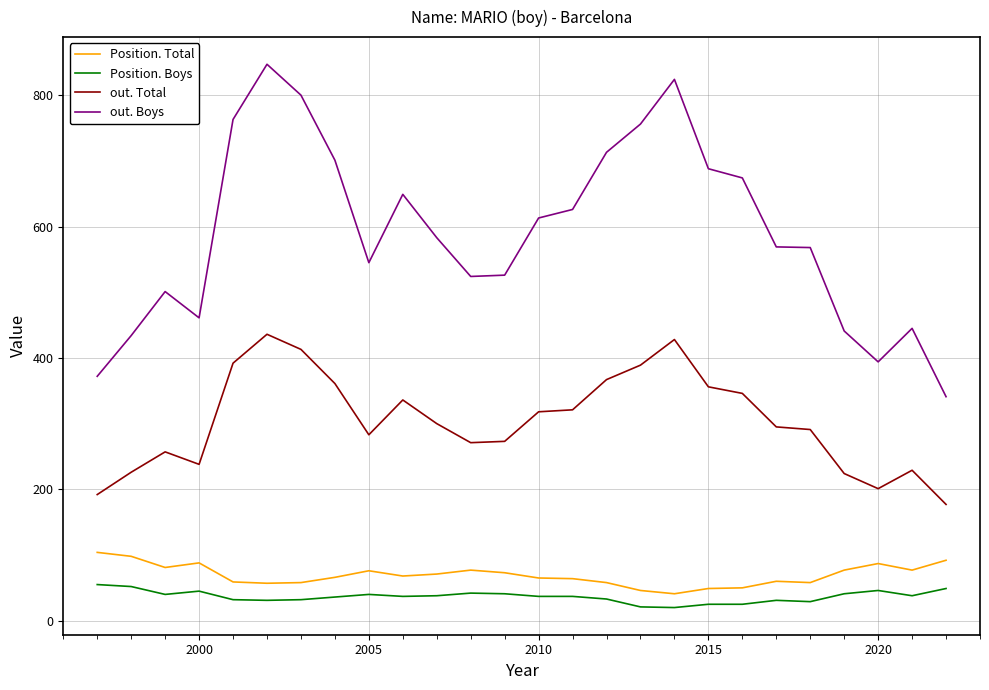

List the series in order of their peak value, highest first.

out. Boys, out. Total, Position. Total, Position. Boys